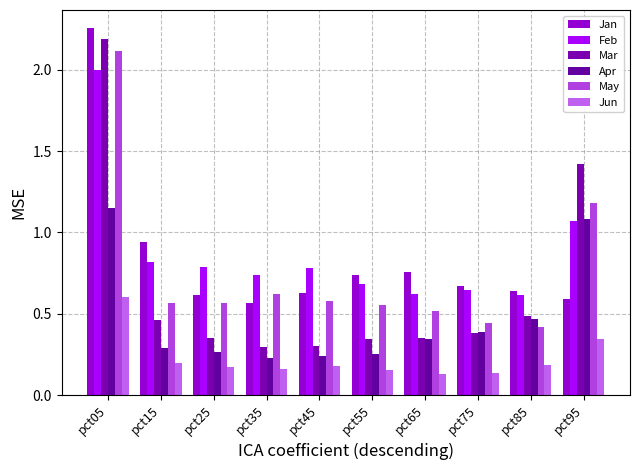

How many groups of bars are there?

10